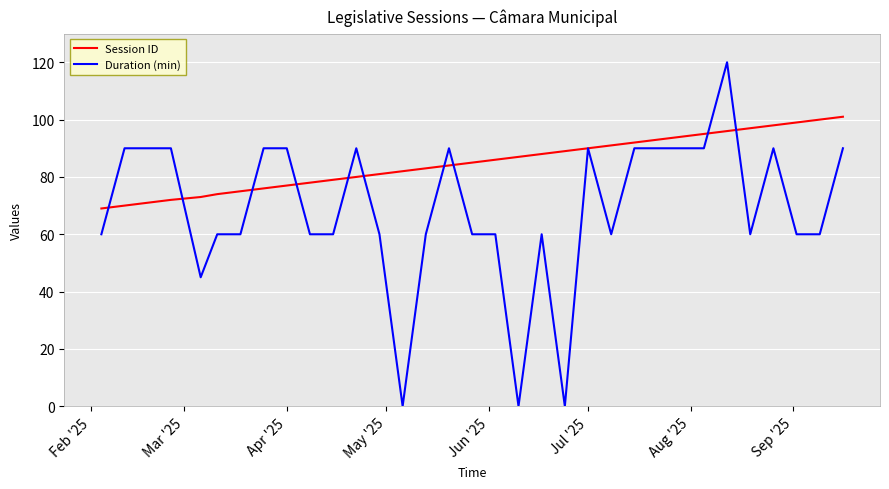

Which series has the largest total across all categories?

Session ID